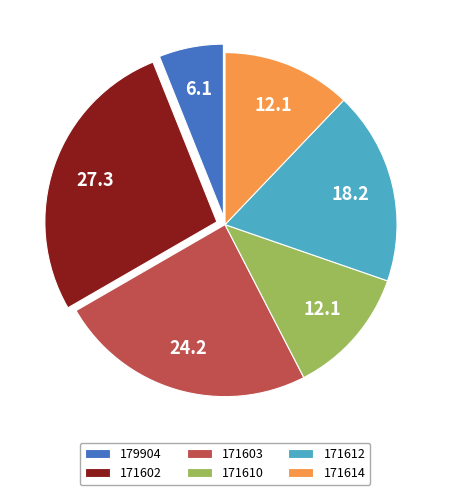

Which slice is the largest?

171602